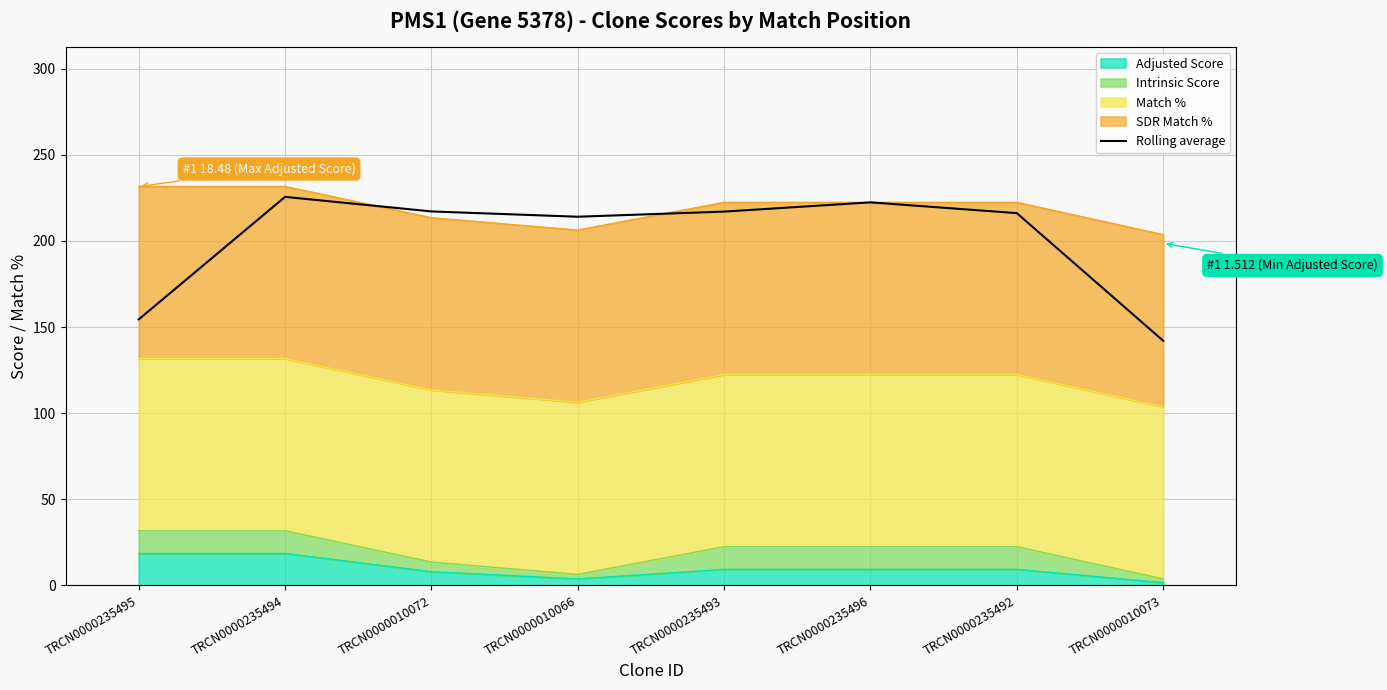

Where does the data first go above 217?

TRCN0000235494